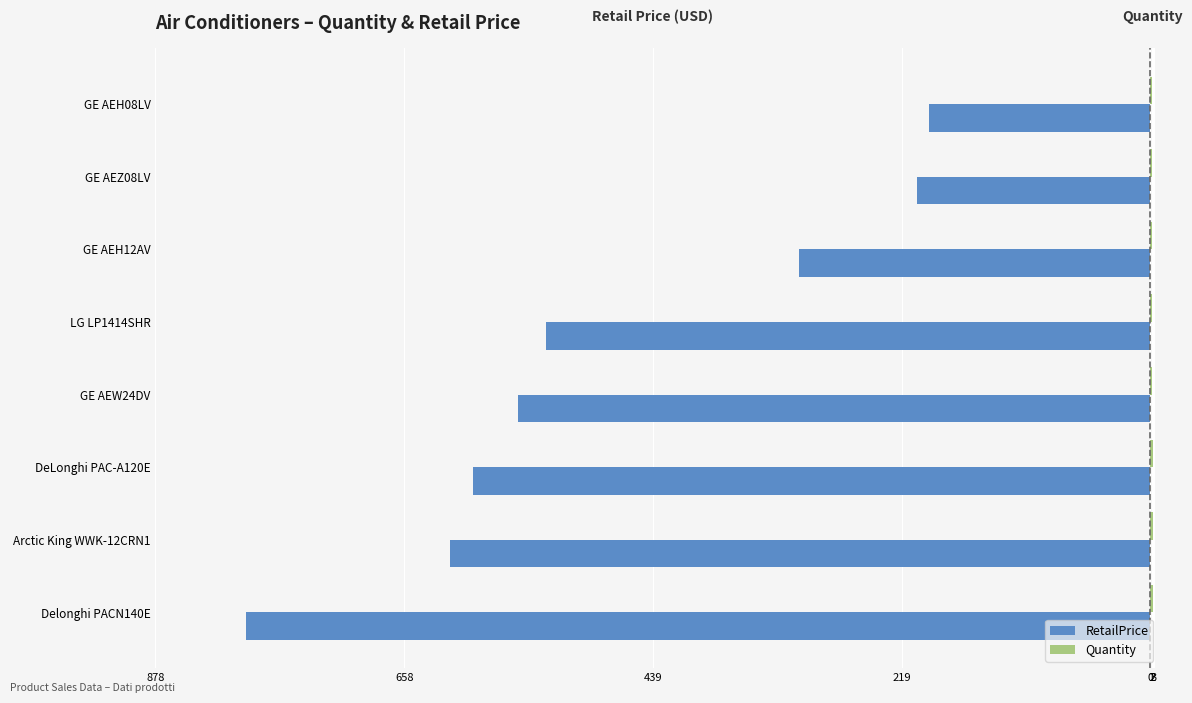

What is the value of the RetailPrice bar at the 4th from the left?

-558.0